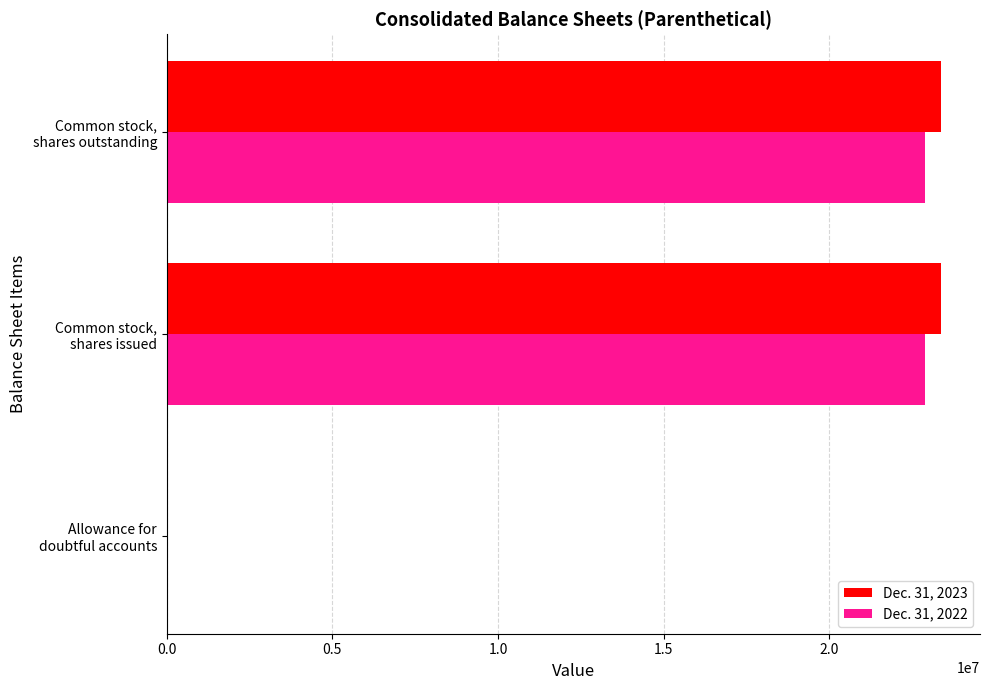

What is the greatest value displayed?

23378408